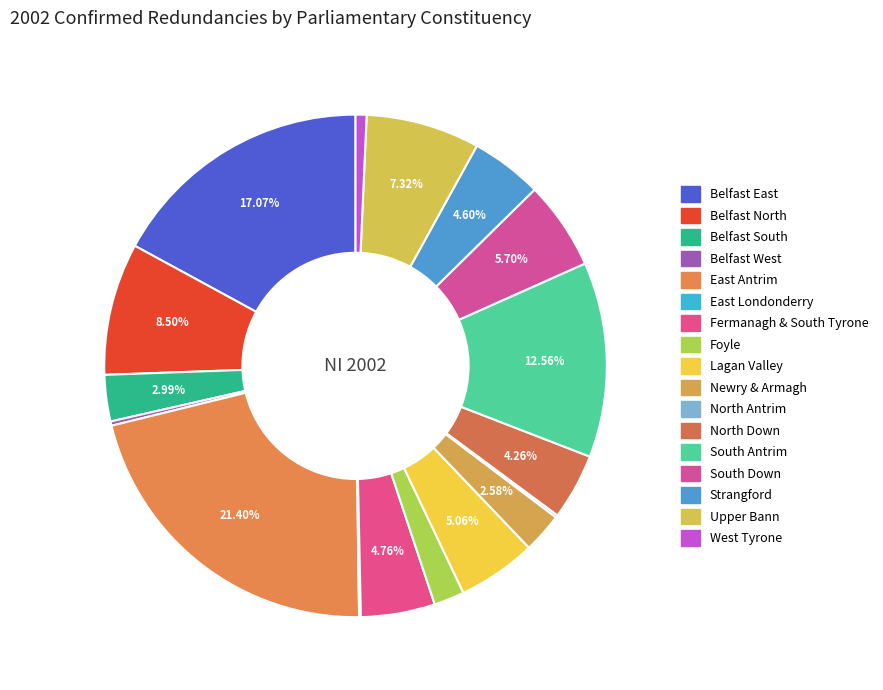

Does any single category account for the majority?

No